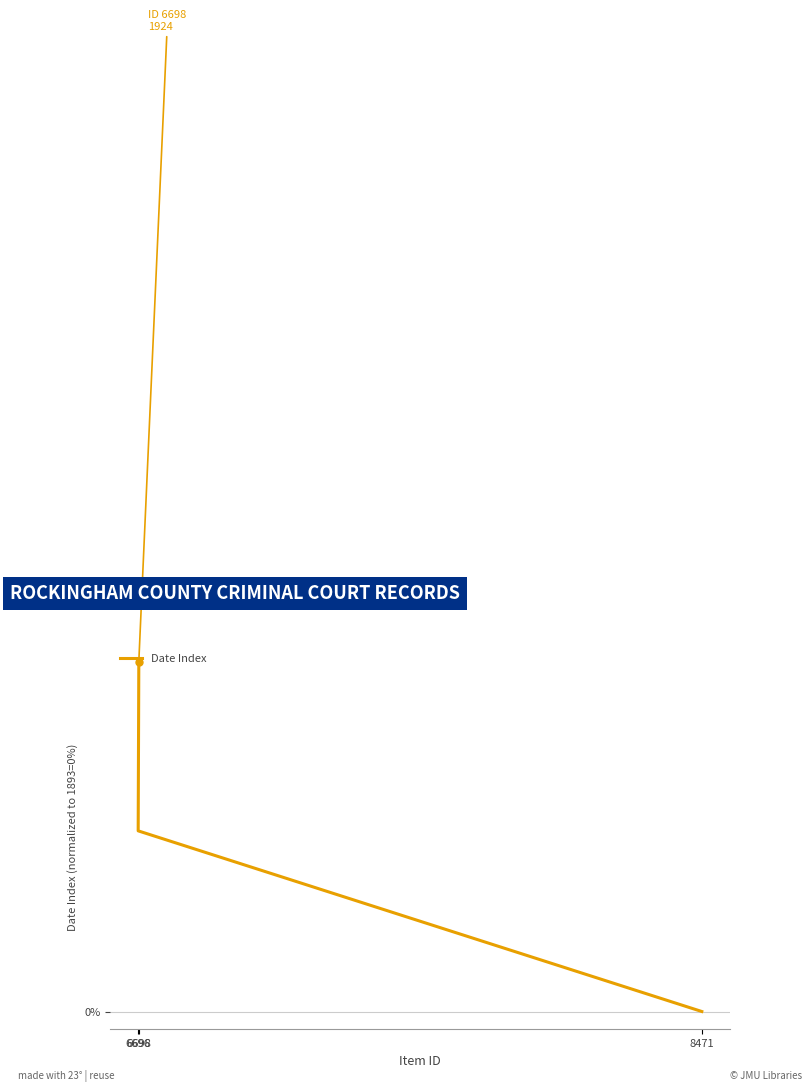

How many lines are shown in the chart?

1